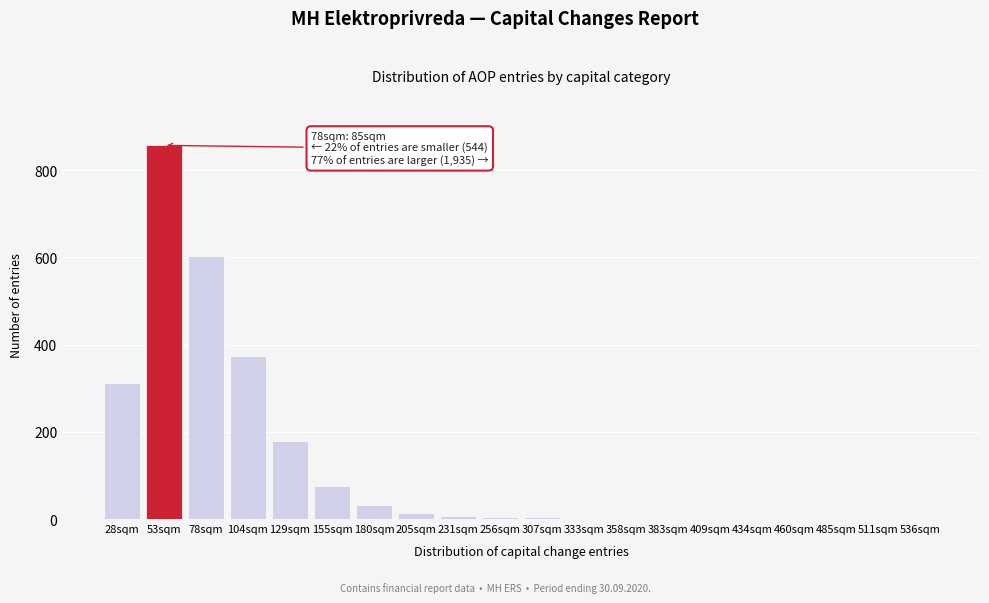

What is the maximum value shown in the chart?

857